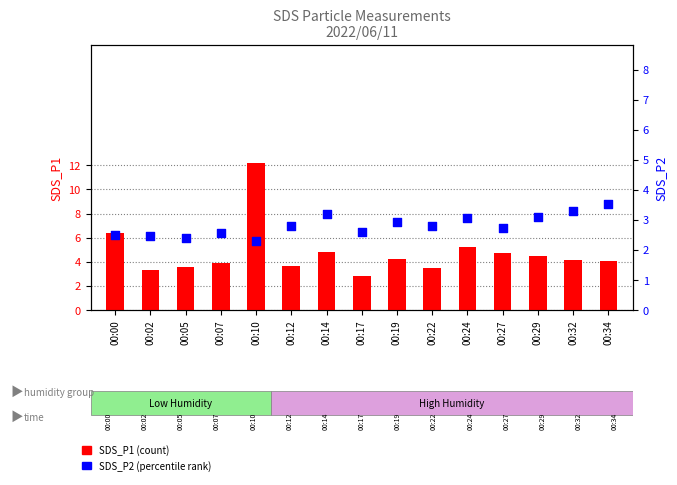

At which category is the sum across all series the highest?

00:10